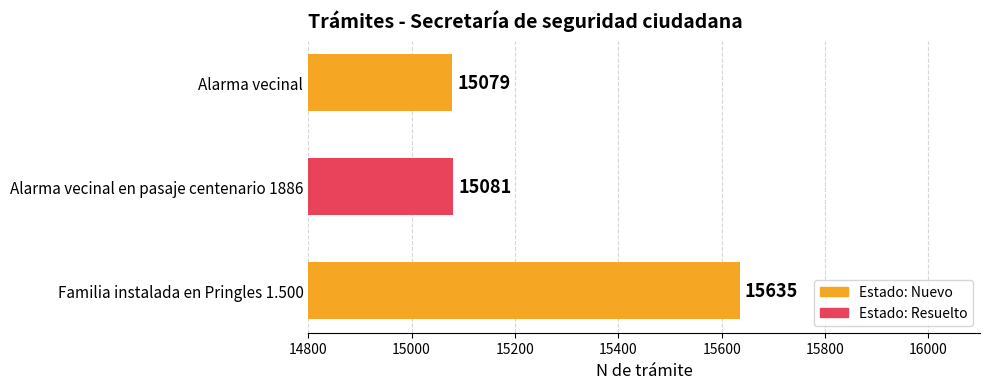

The value at Alarma vecinal en pasaje centenario 1886 is 15081. True or false?

True